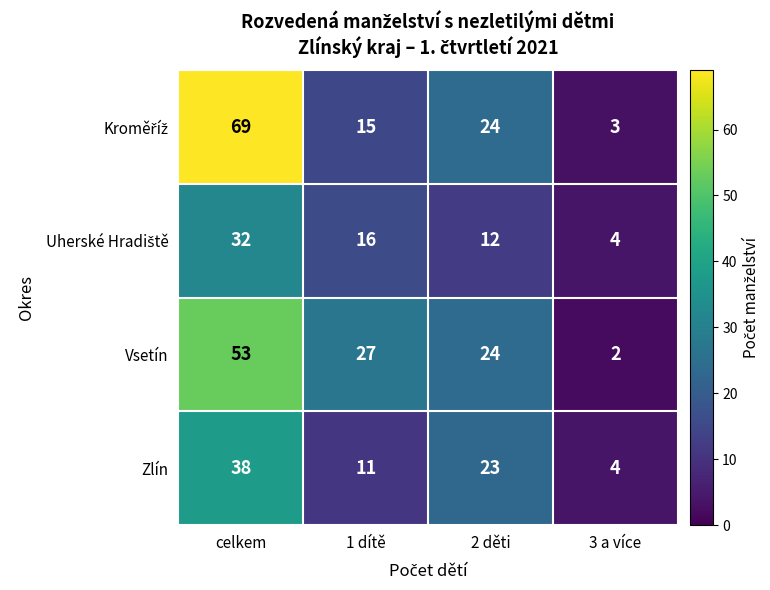

Which series changed the most between 2 děti and 3 a více?

Vsetín